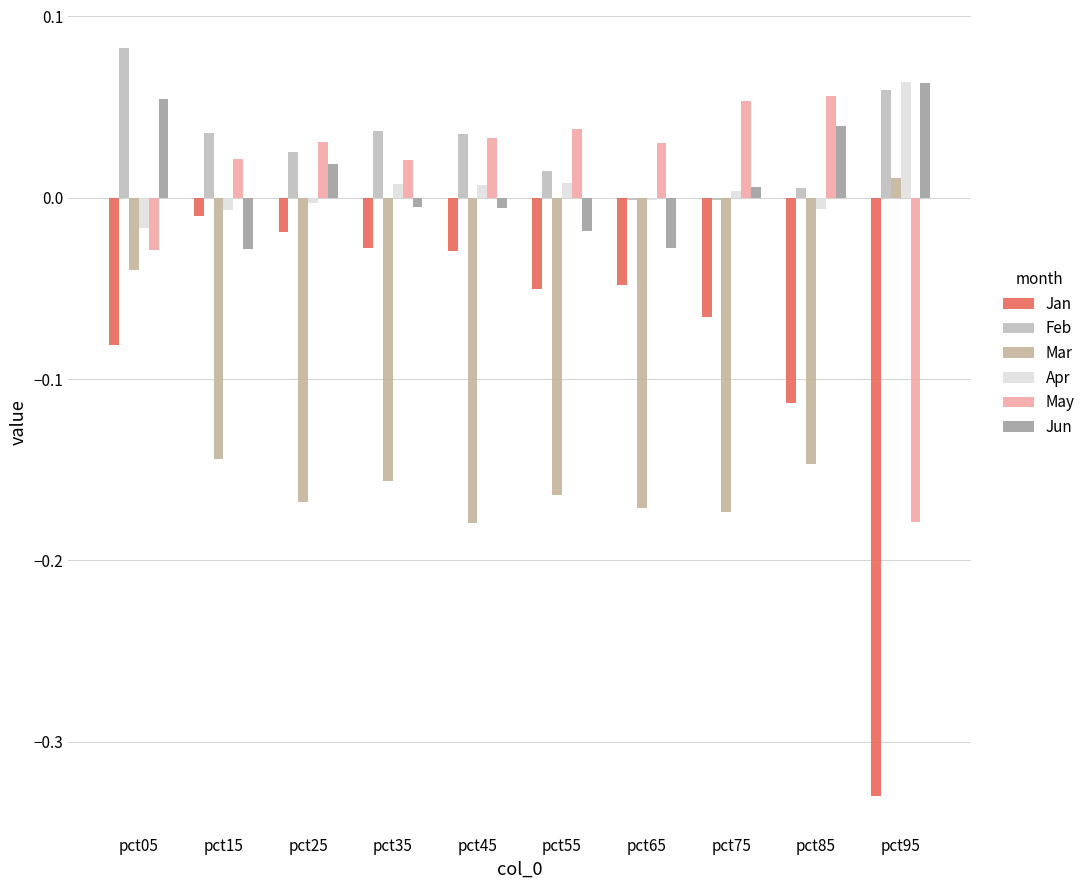

What is the sum of all Mar values?

-1.3